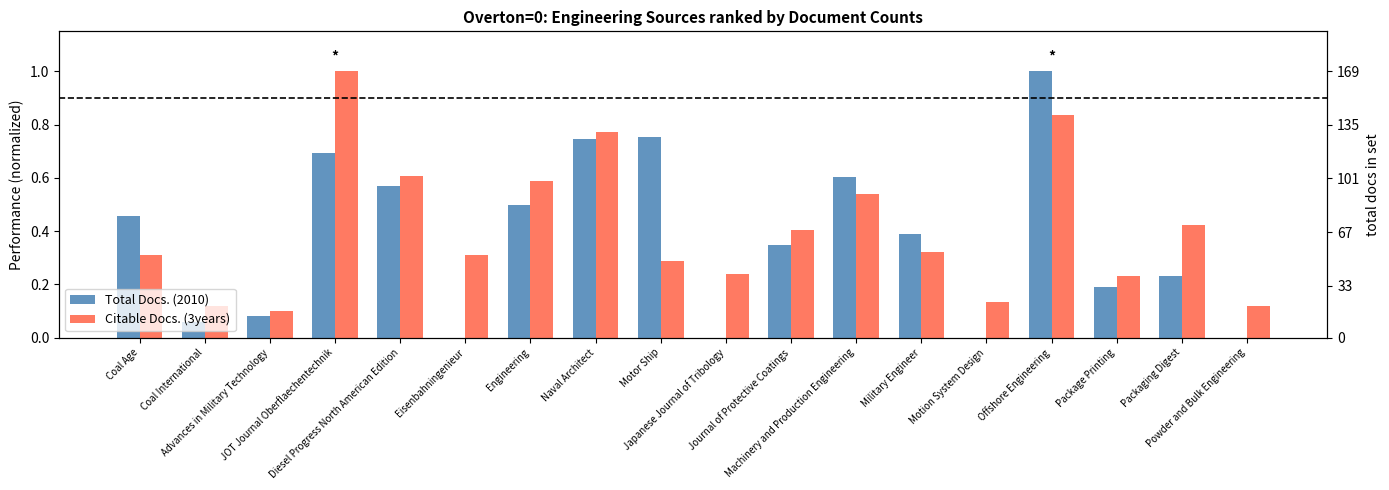

How many bars are there in each group?

2